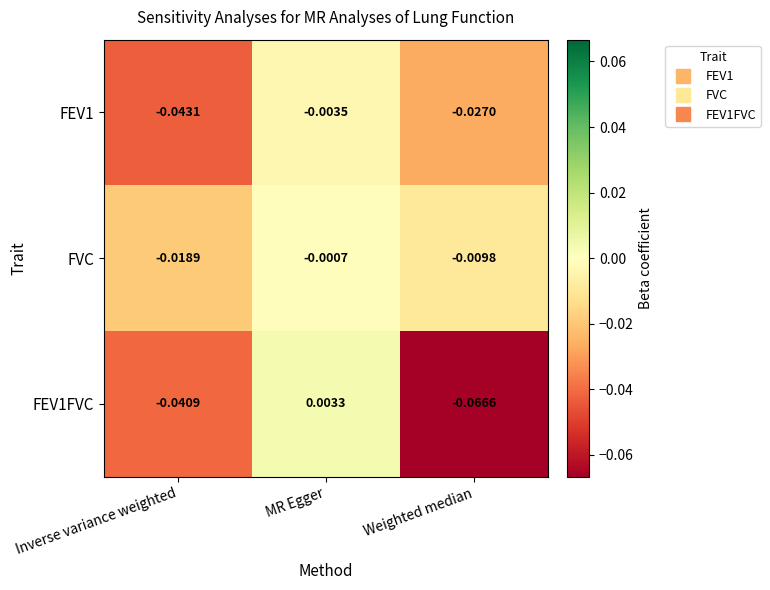

Which series has the largest total across all categories?

FVC